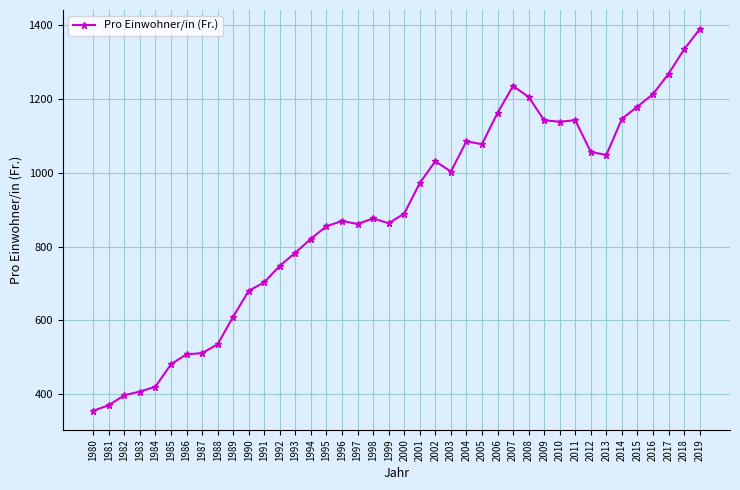

Between 2007 and 1989, which is larger?

2007